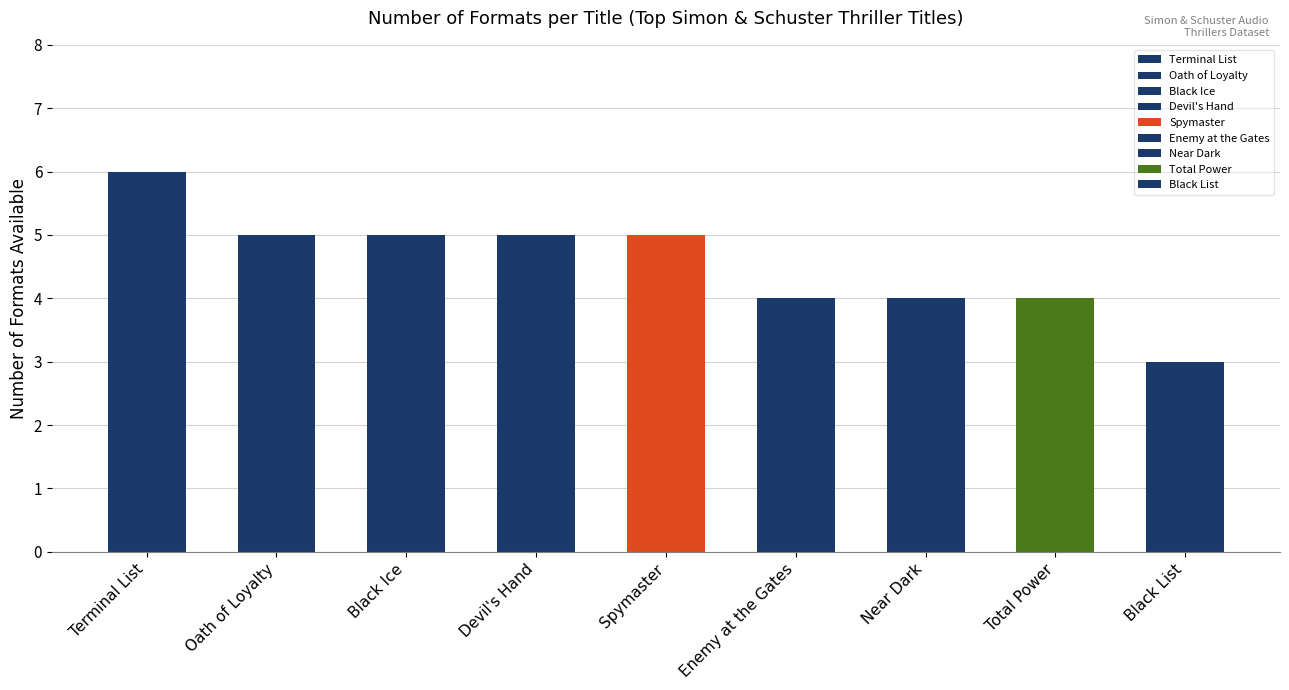

How many bars are there in total?

9